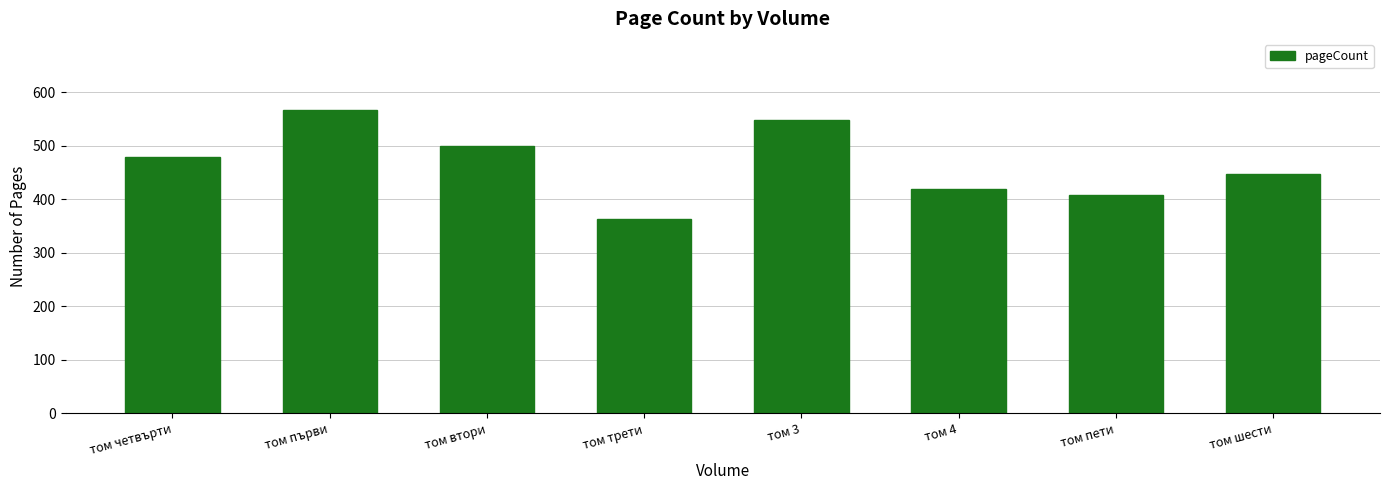

Approximately how many times larger is the value at том четвърти compared to том шести?

1.1